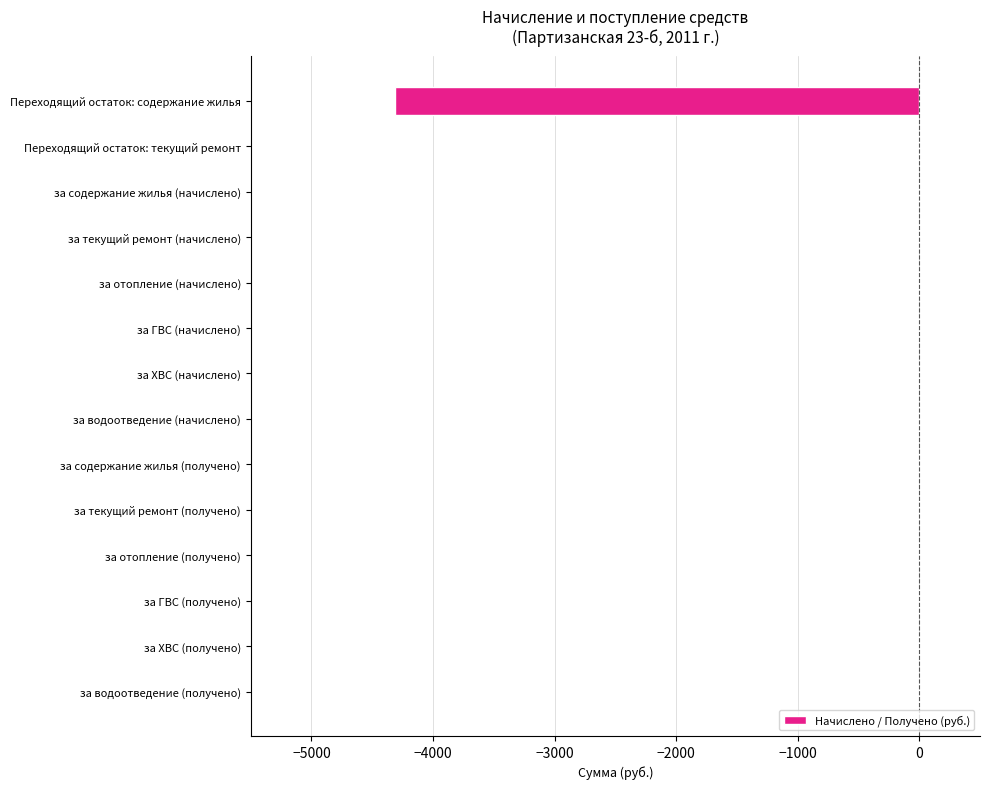

The chart shows a value of 0.0 at за содержание жилья (начислено). True or false?

True